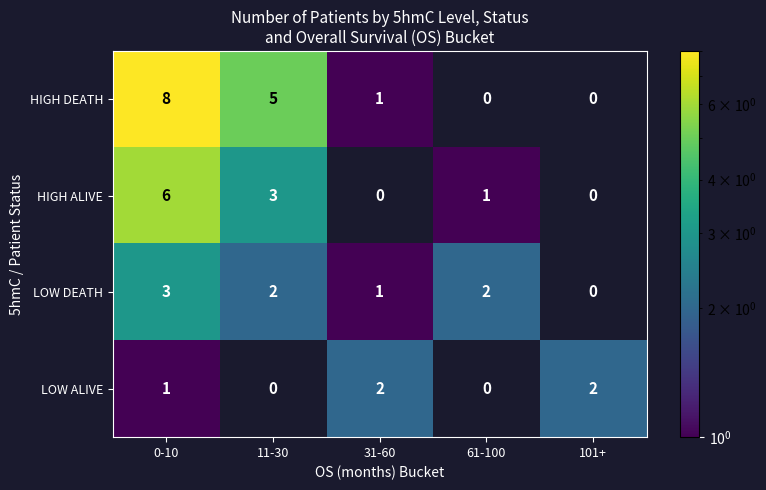

Rank the series by their average value, from lowest to highest.

LOW ALIVE, LOW DEATH, HIGH ALIVE, HIGH DEATH